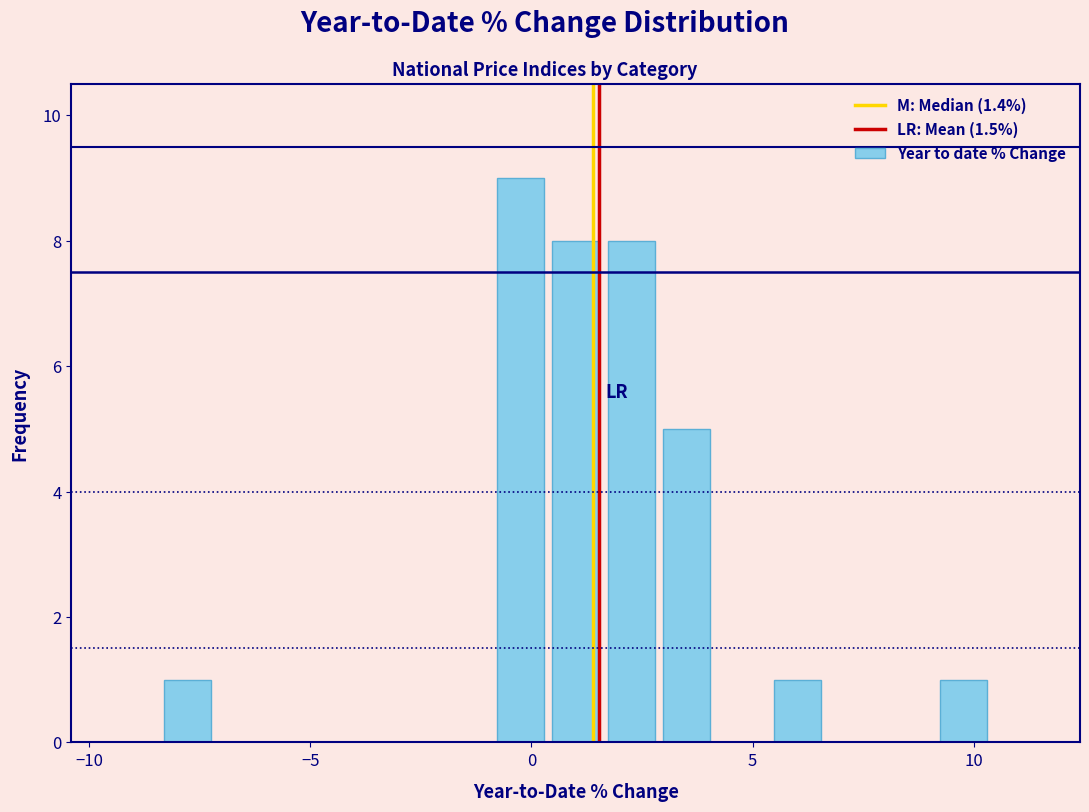

Around what value on the x-axis is the tallest bar? Give the approximate position of its centre, as read against the axis.

-0.5